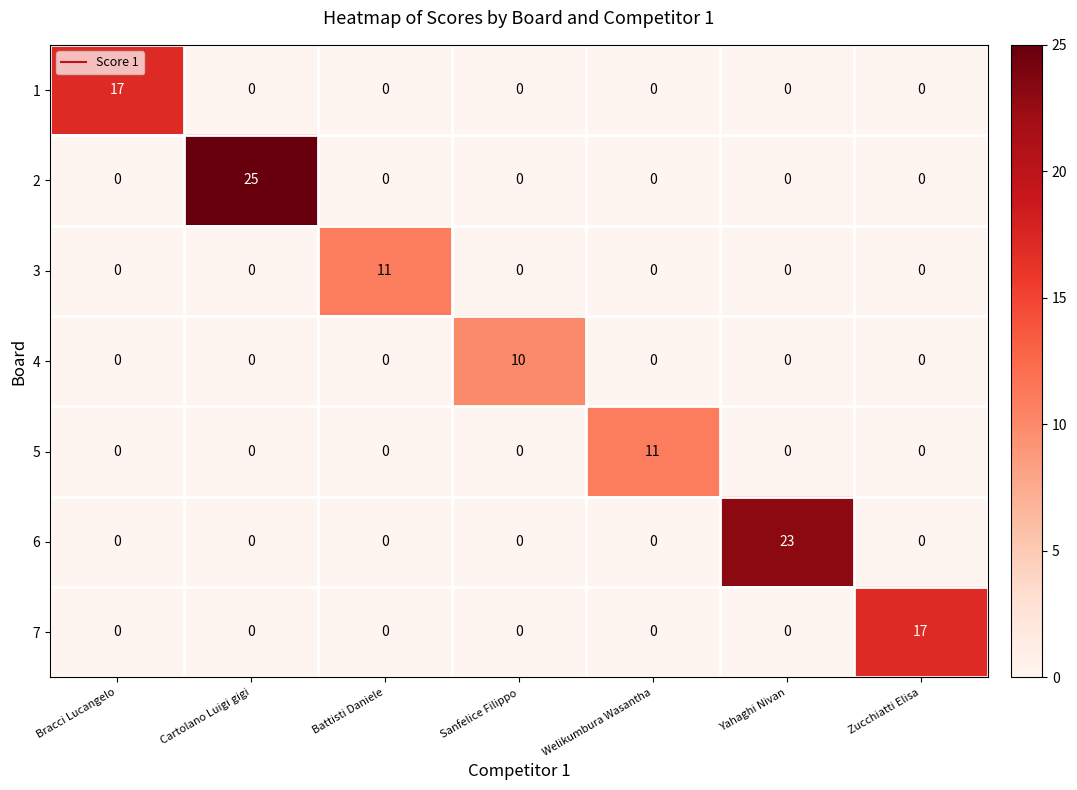

The value of 4 at Bracci Lucangelo is 0. True or false?

True